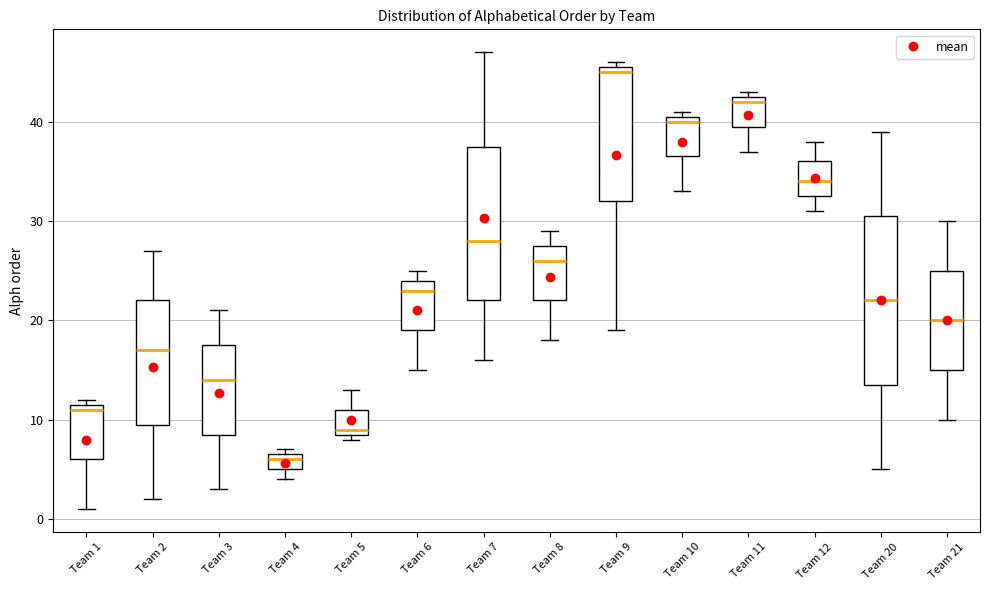

Which box is the tallest, from its lower edge to its upper edge?

Team 20